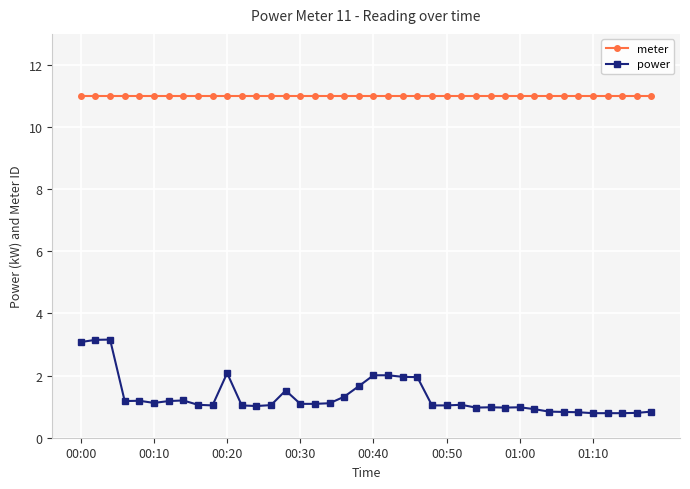

Rank the series by their average value, from lowest to highest.

power, meter